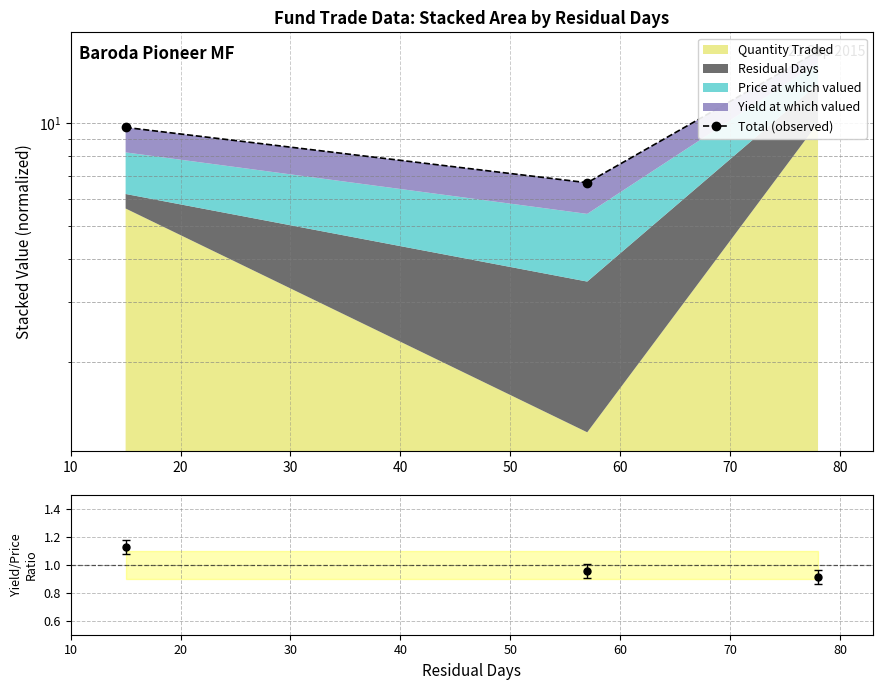

Approximately how many times larger is the value at 10 compared to 20?

1.5